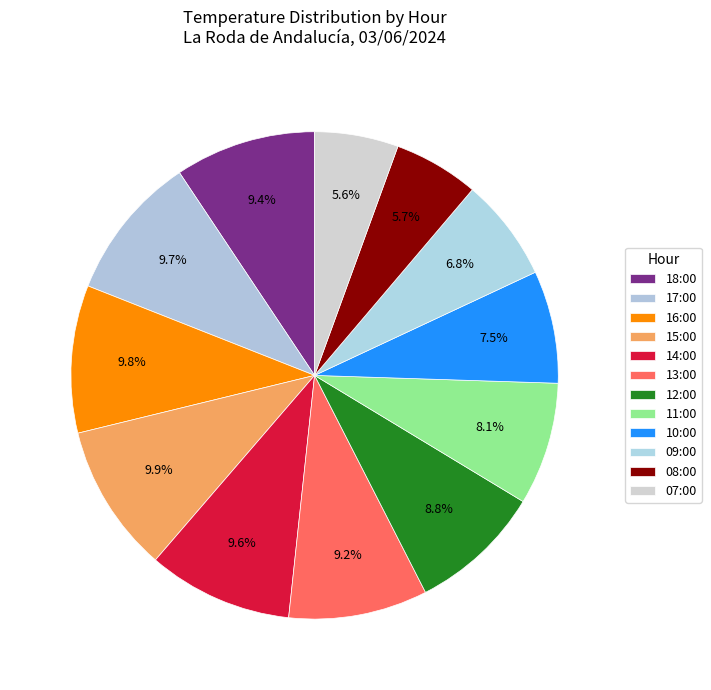

What percentage is NOT represented by 09:00?

93.2%